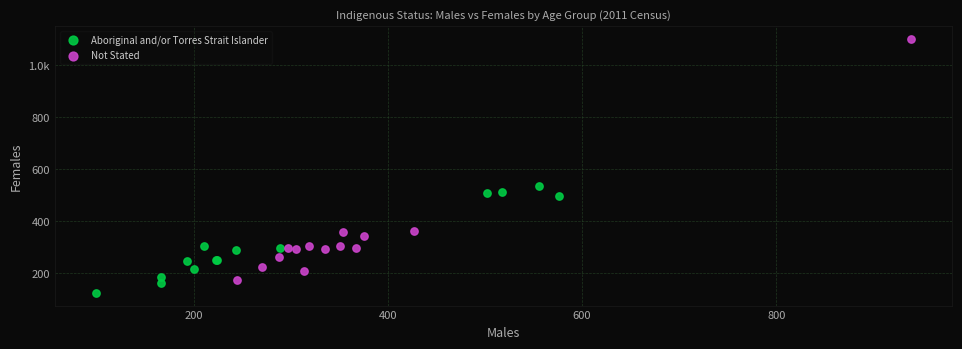

What are all the series names shown in the legend?

Aboriginal and/or Torres Strait Islander, Not Stated